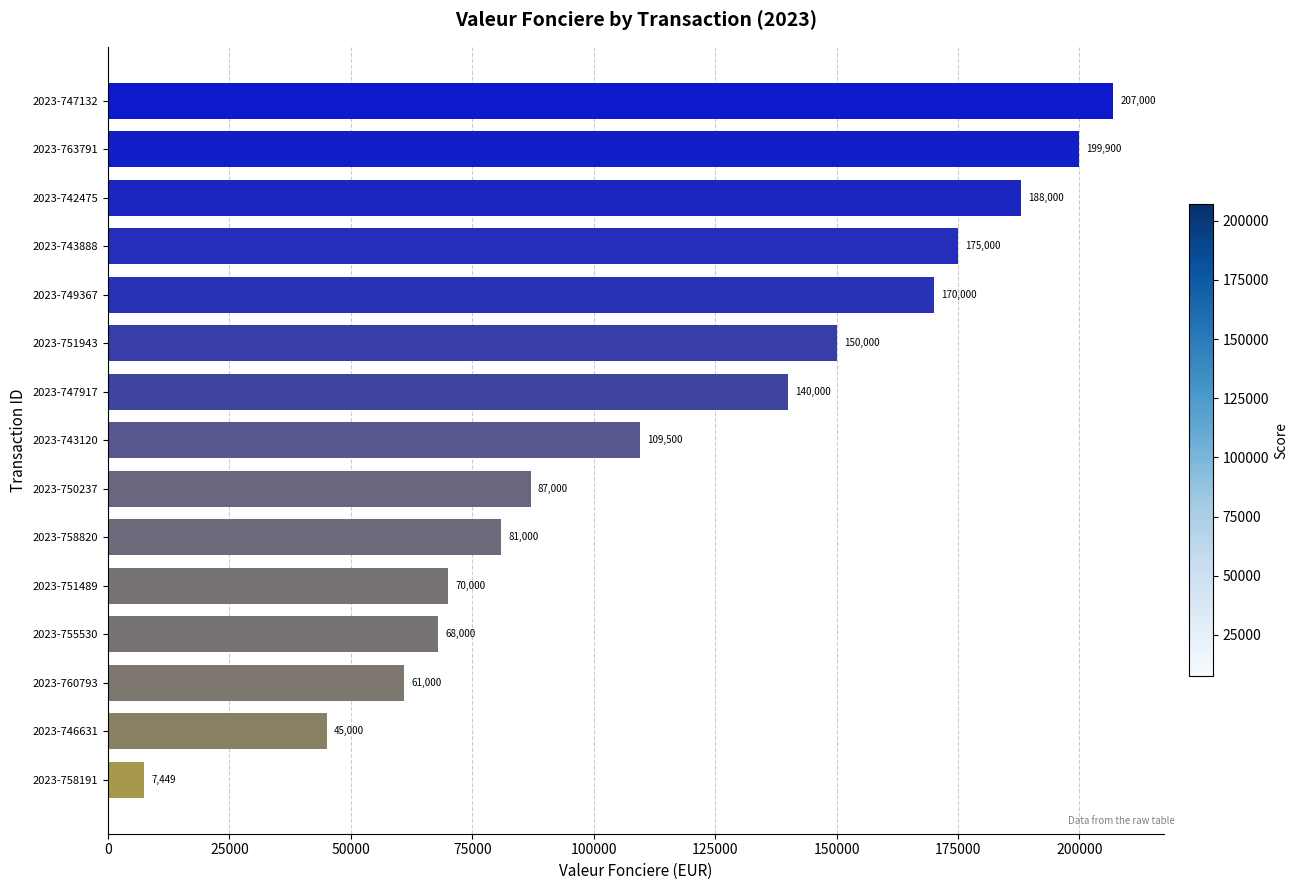

What position from the top is 2023-746631?

14